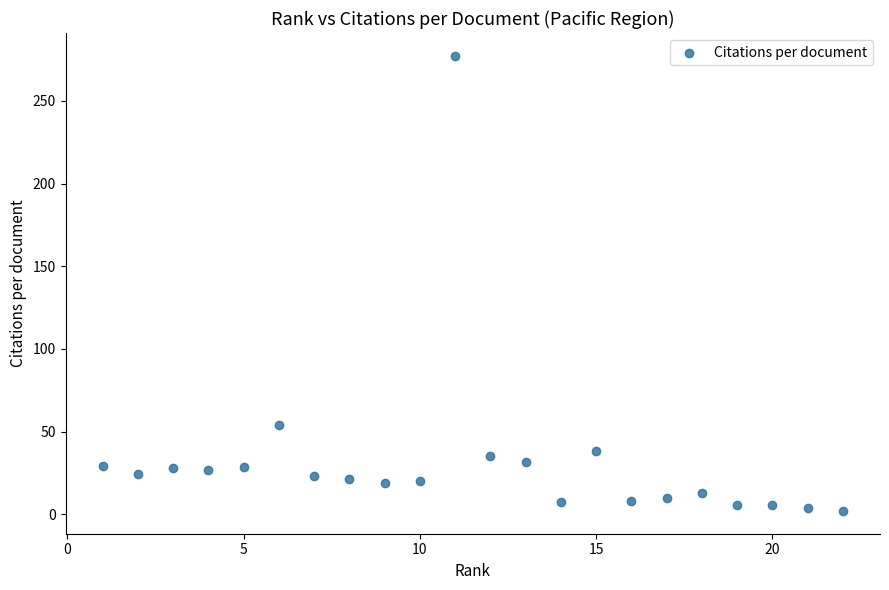

What is the range of Y values (max minus min)?

275.3